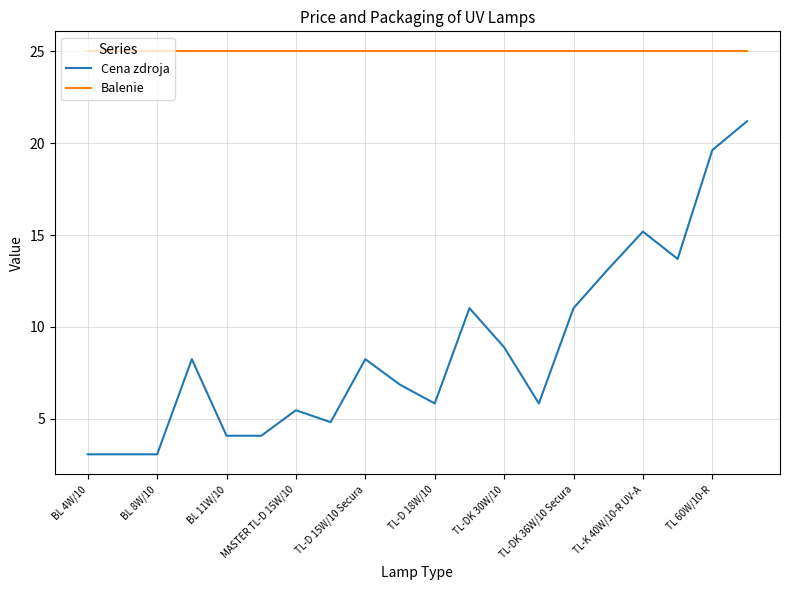

How many values in the Cena zdroja series exceed 8?

10